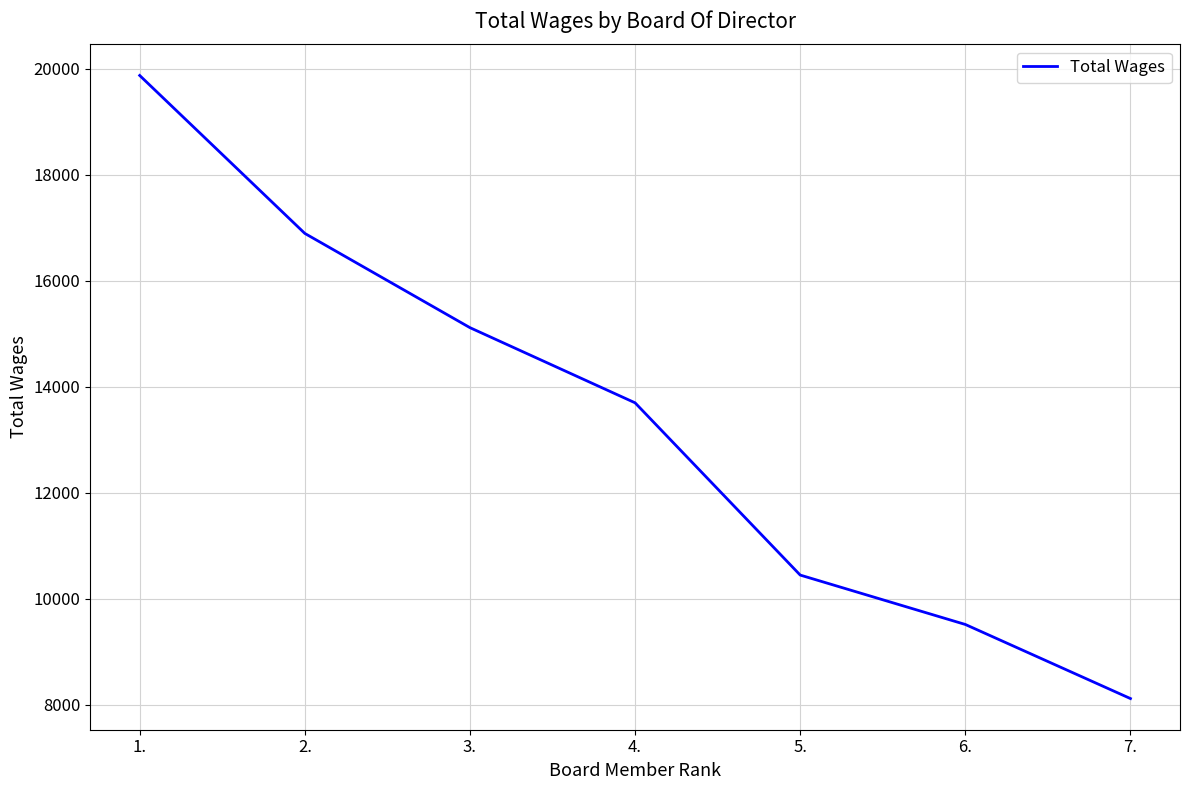

How many values are below 13696?

3